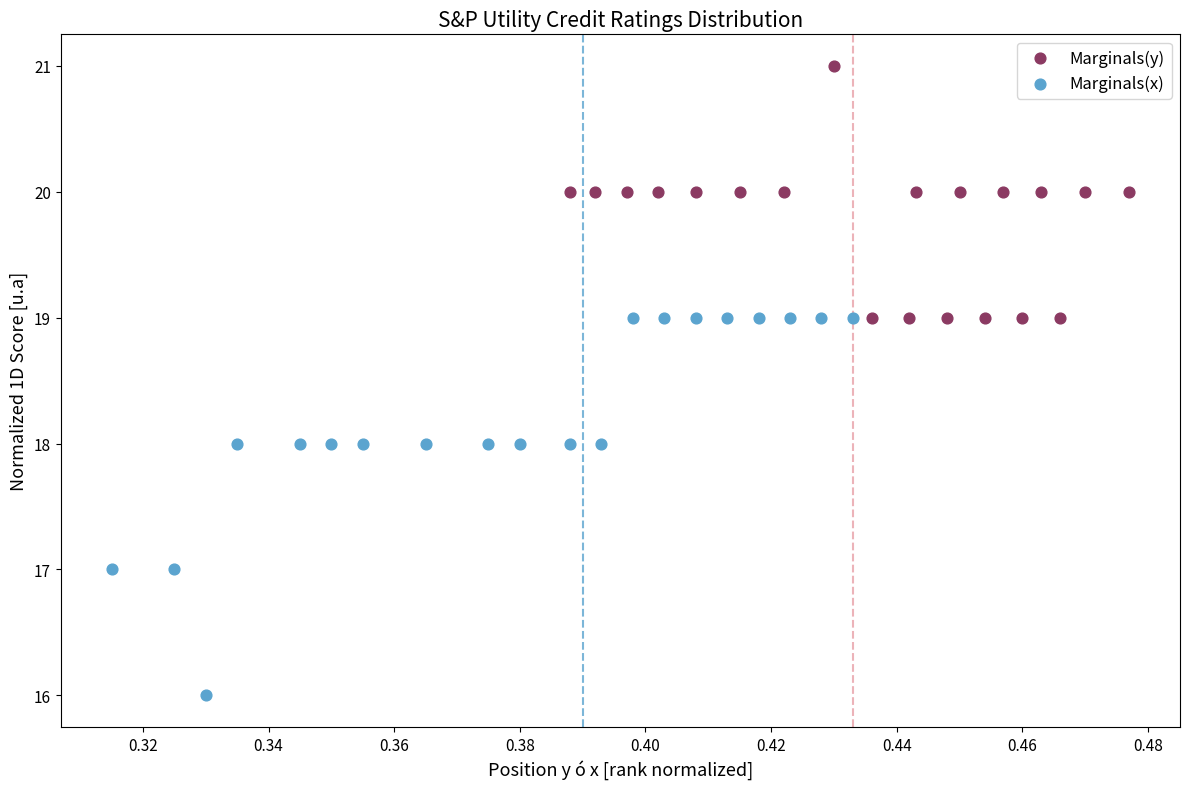

Which series has the widest spread of Y values?

Marginals(x)